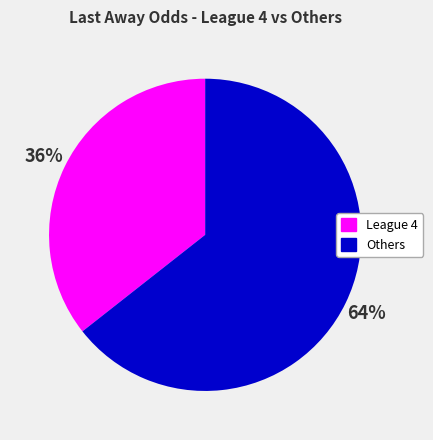

Does any single category account for the majority?

Yes